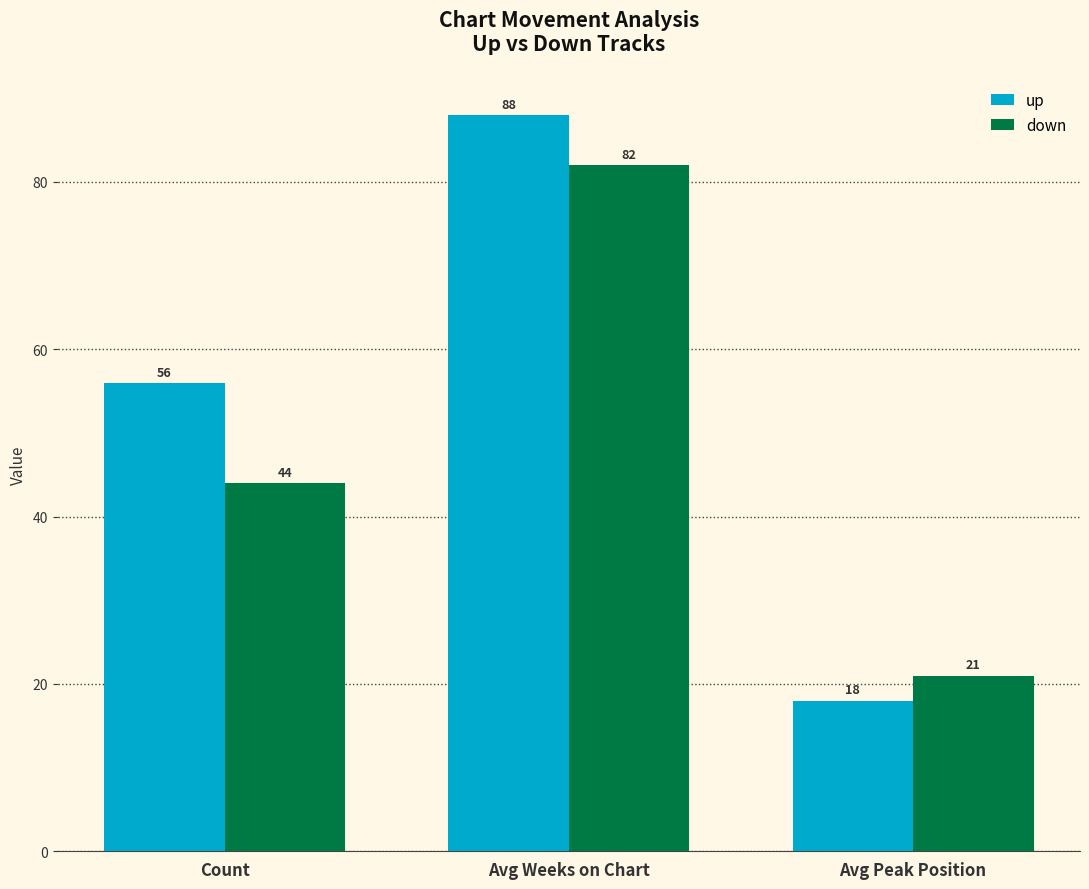

What is the maximum value for up?

88